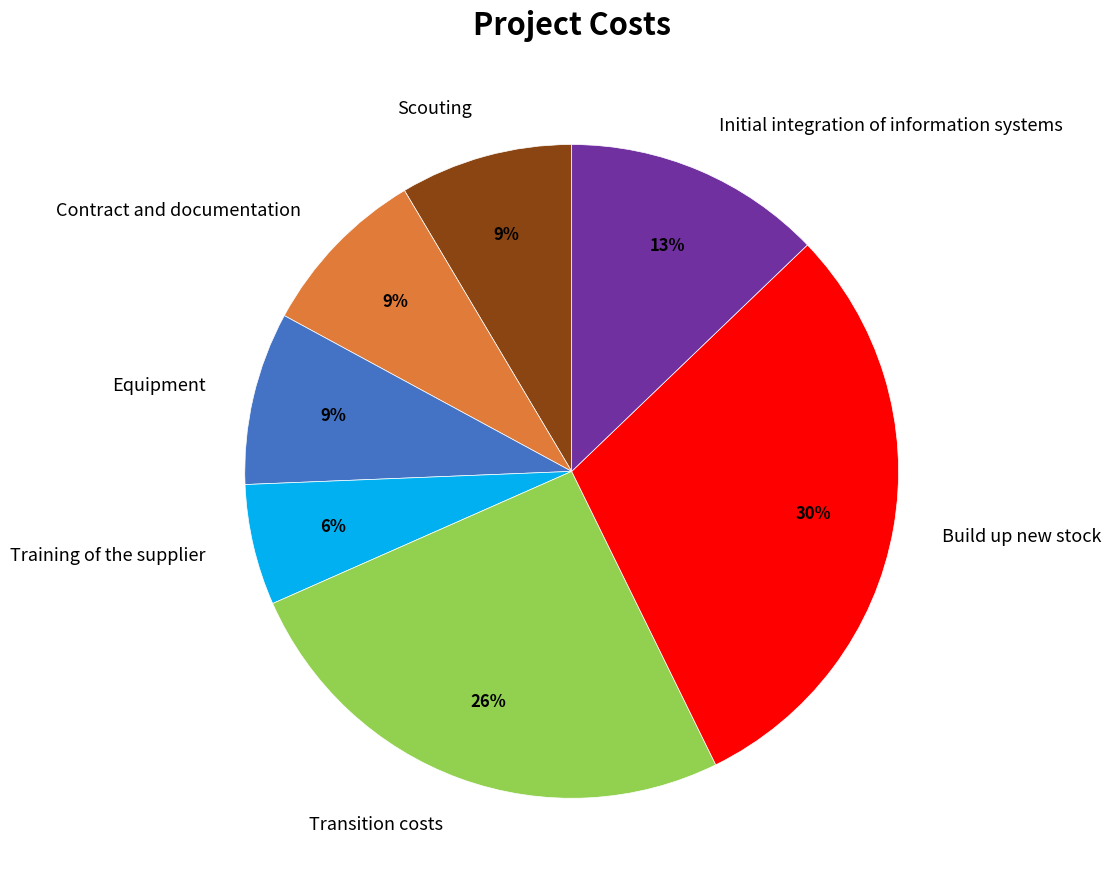

Approximately how many times larger is the value at Equipment compared to Build up new stock?

0.3